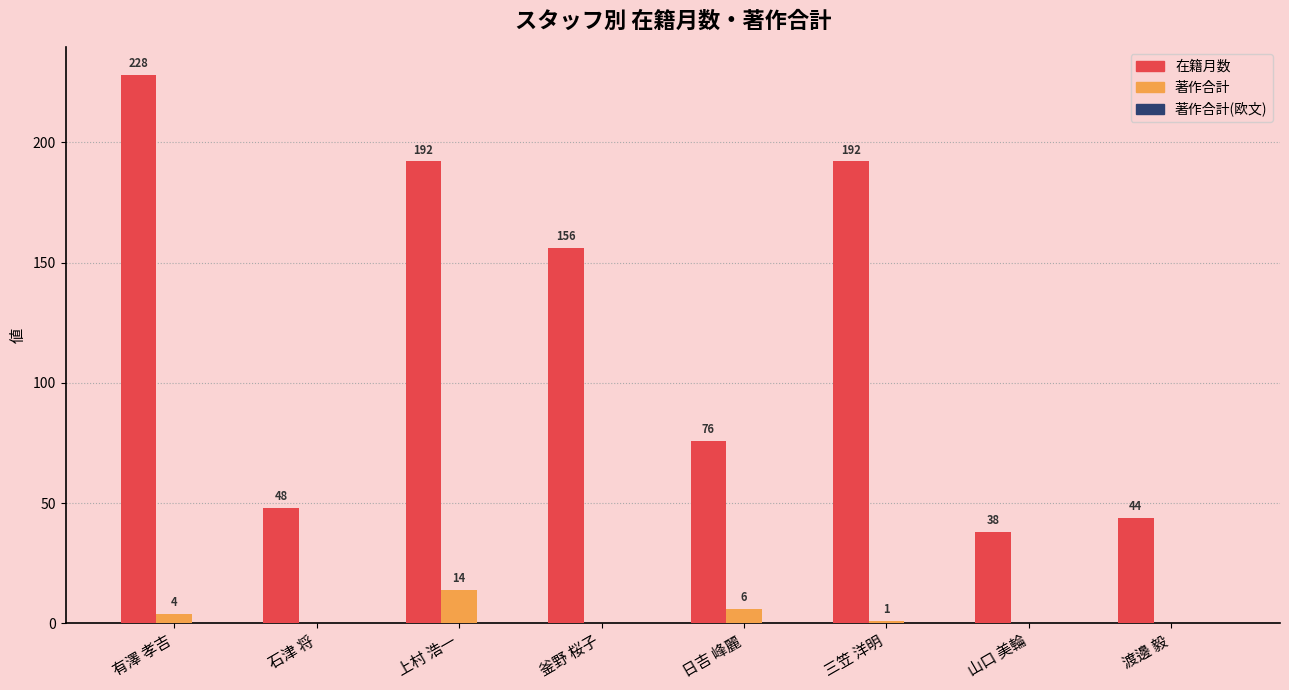

At which label does 在籍月数 first exceed 156?

有澤 孝吉